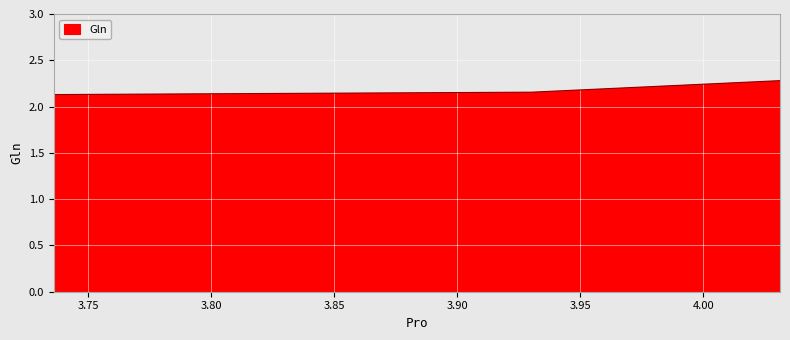

How many lines are shown in the chart?

1